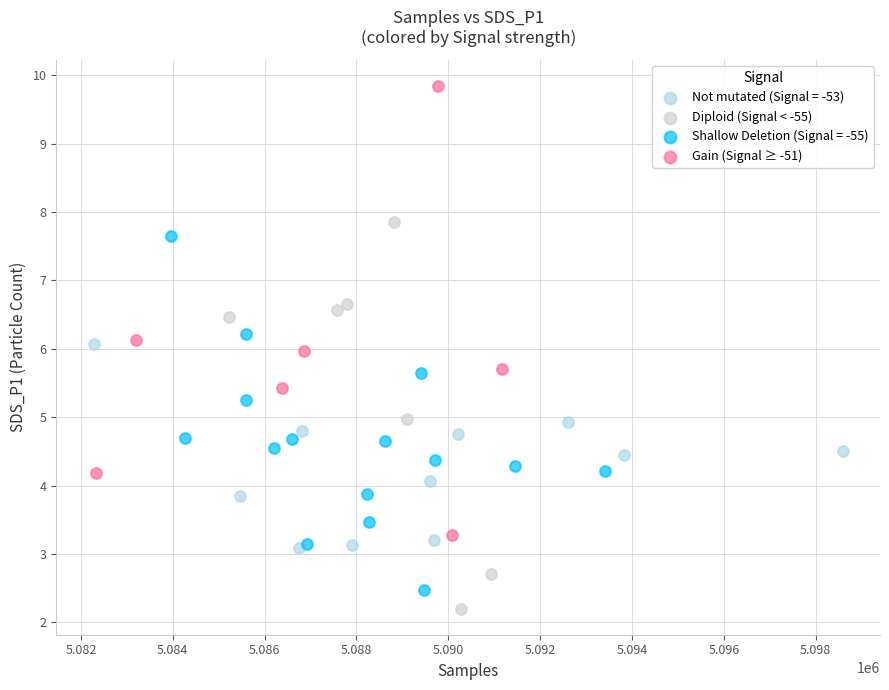

Which series contains the lowest Y value?

Diploid (Signal < -55)